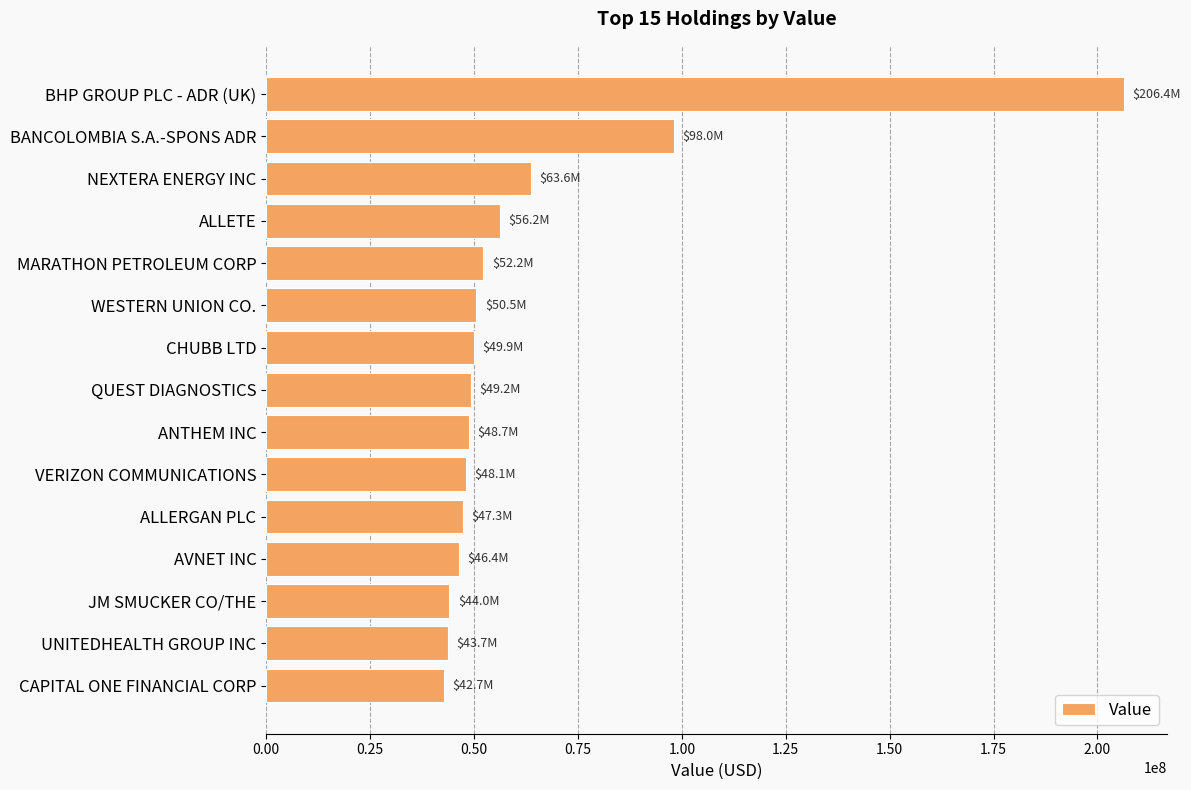

Does the chart contain stacked bars?

No